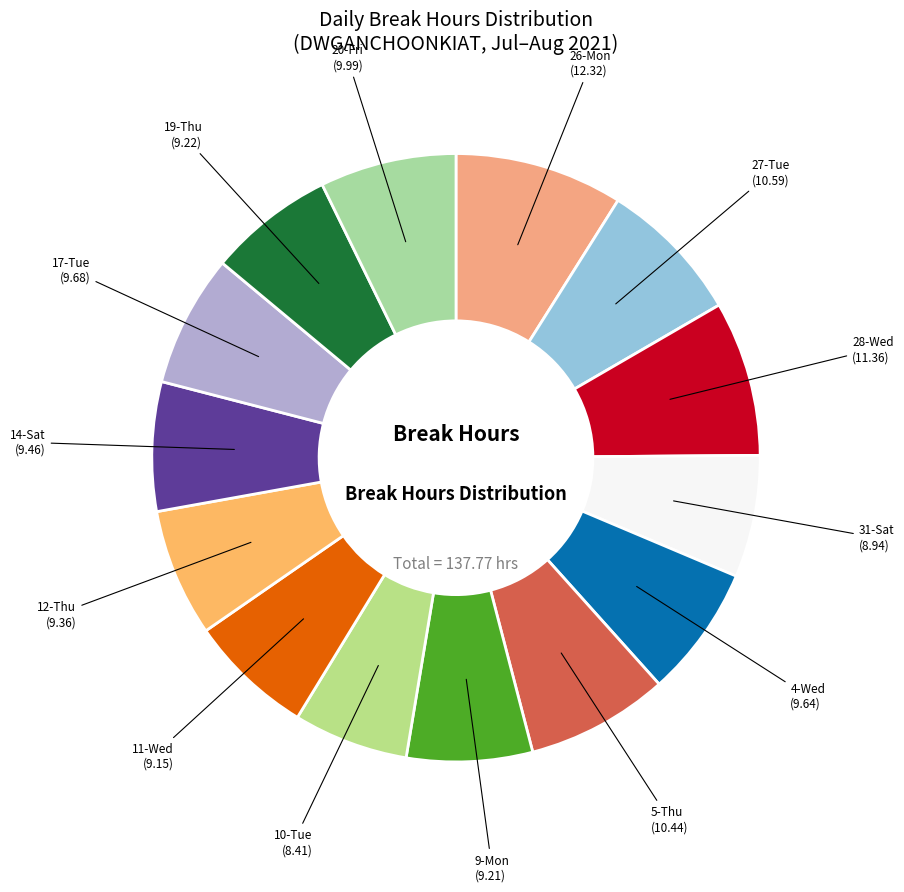

Which category has the biggest portion of the pie?

26-Mon